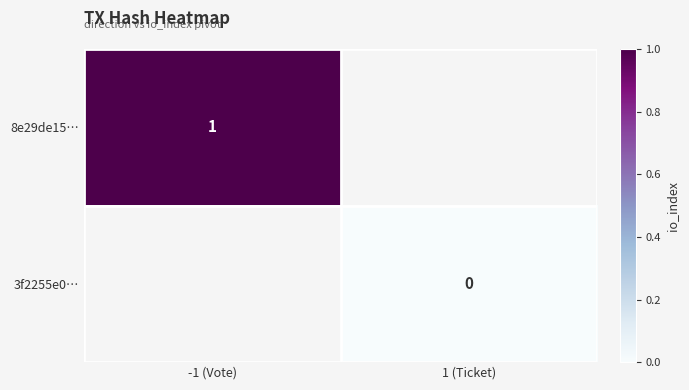

What is the greatest value displayed?

1.0